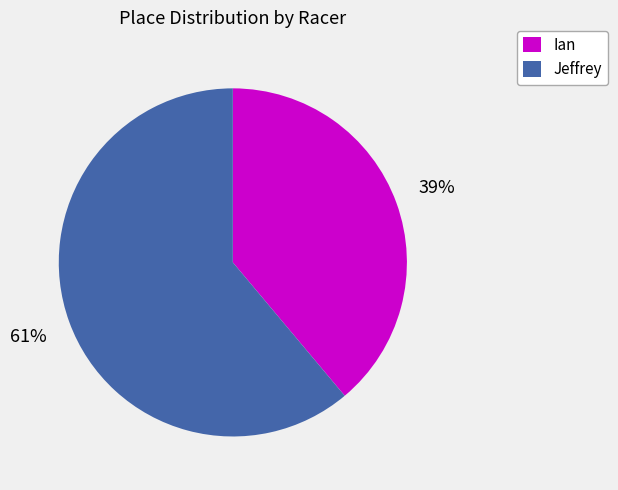

Combined, do Ian and Jeffrey account for over 50%?

Yes